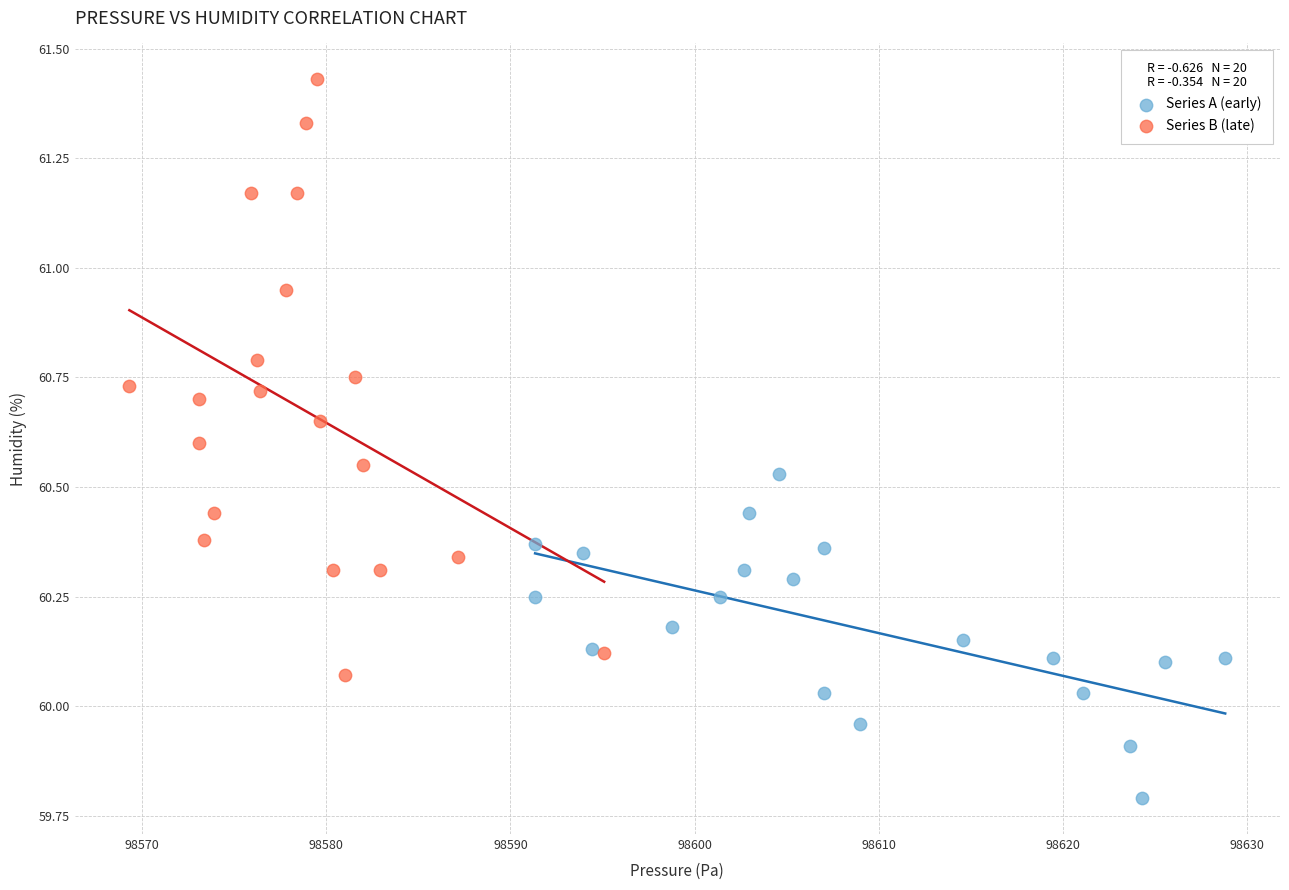

Which series has the largest Y range (max minus min)?

Series B (late)